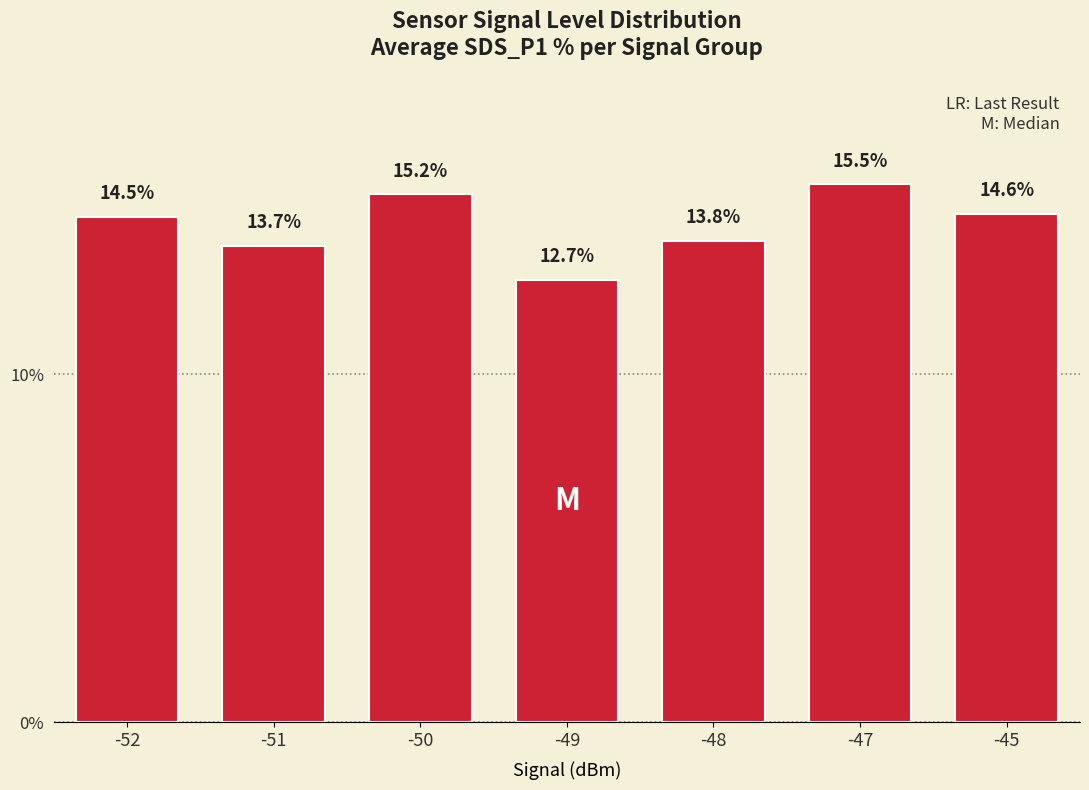

What is the value of the 7th bar from the left?

14.6